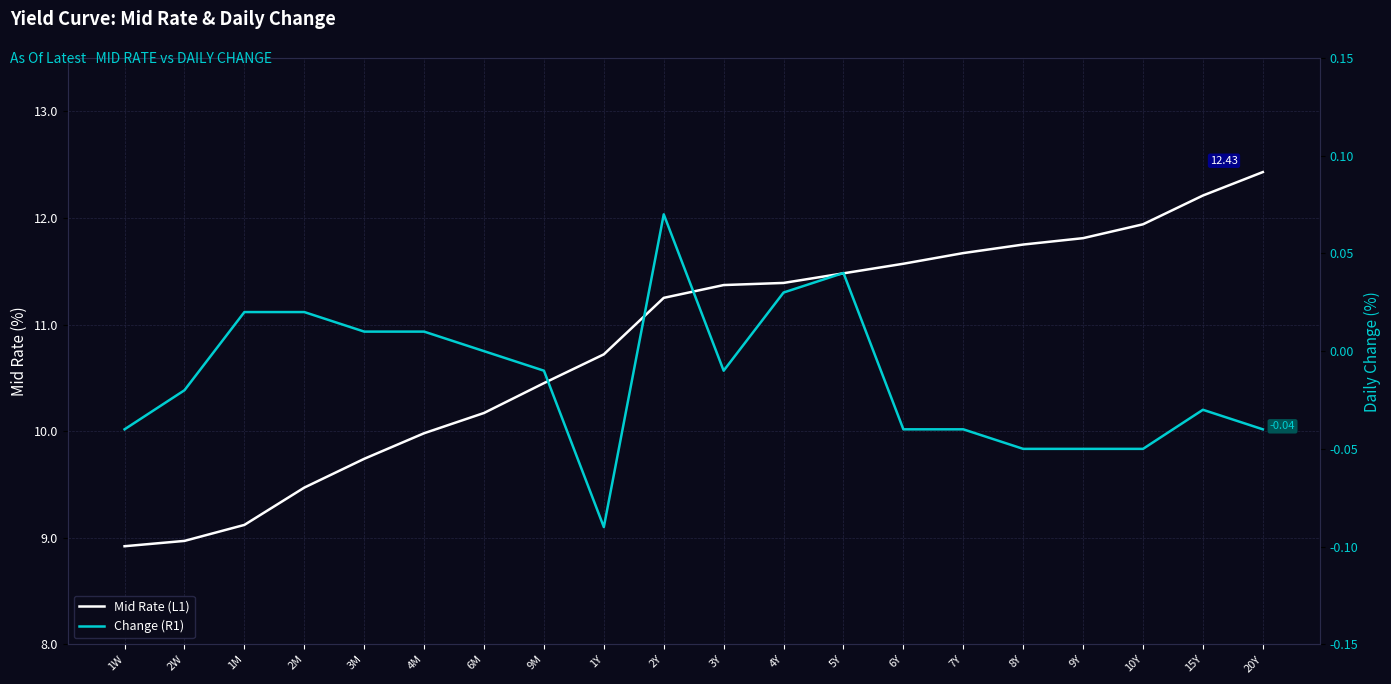

What is the label of the 4th point from the right?

9Y